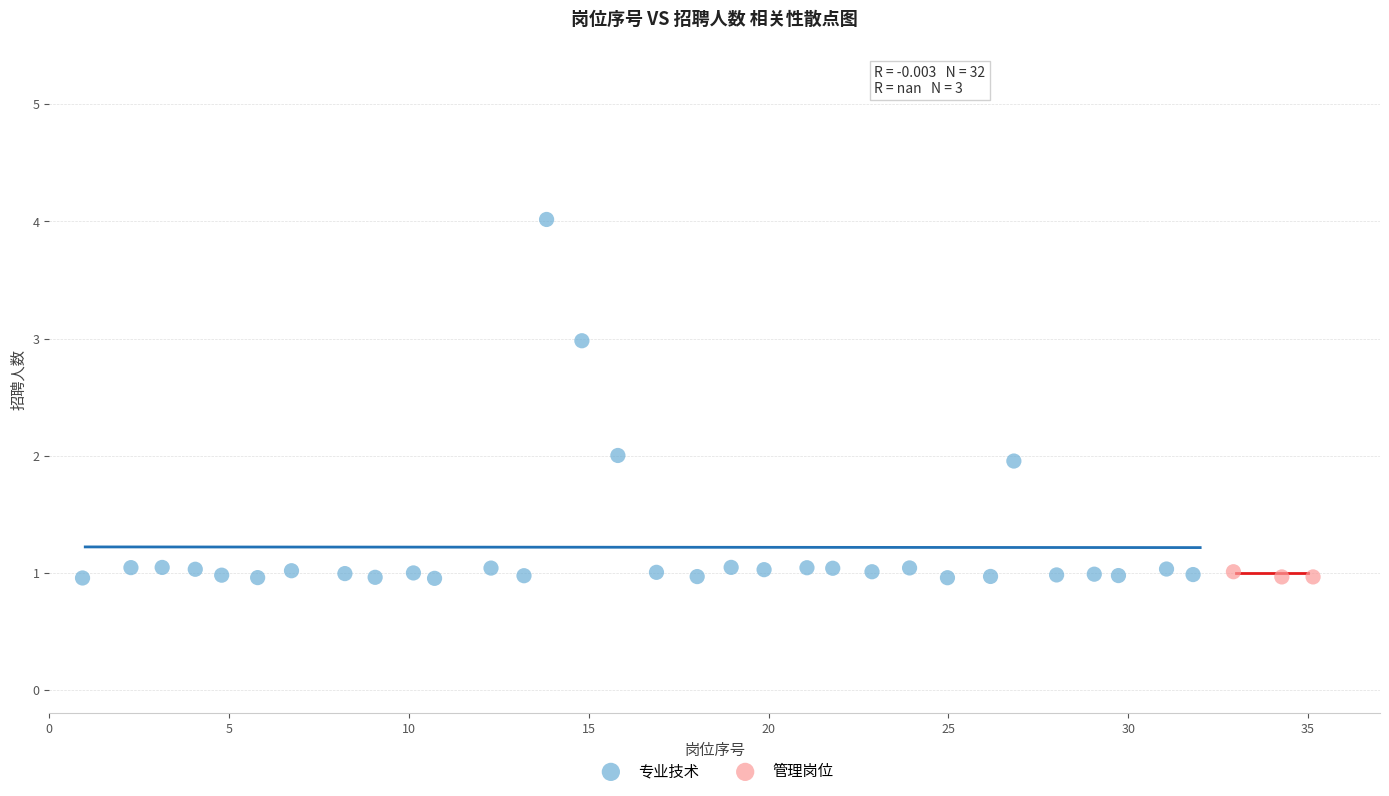

Which series contains the highest Y value?

专业技术